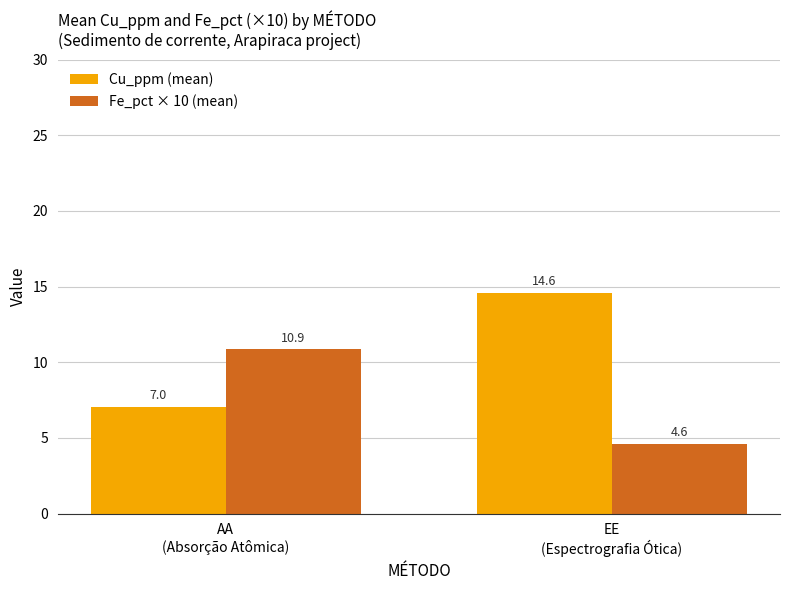

What is the sum of all Fe_pct × 10 (mean) values?

15.5